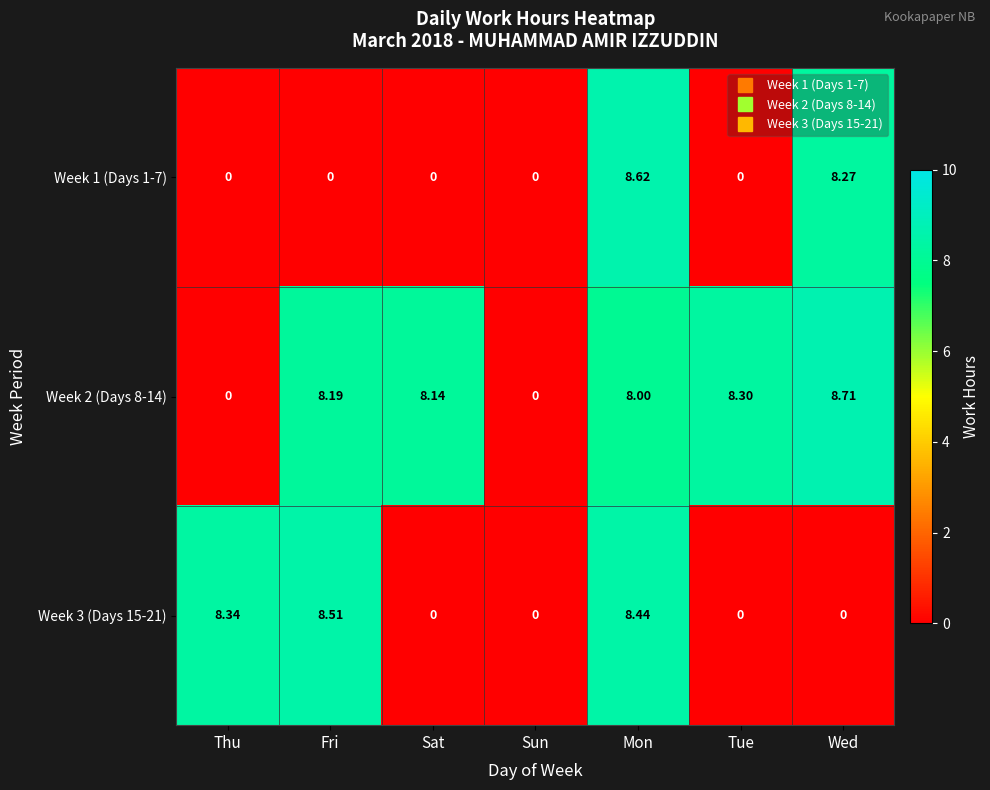

At which label does Week 2 (Days 8-14) first exceed 8?

Fri